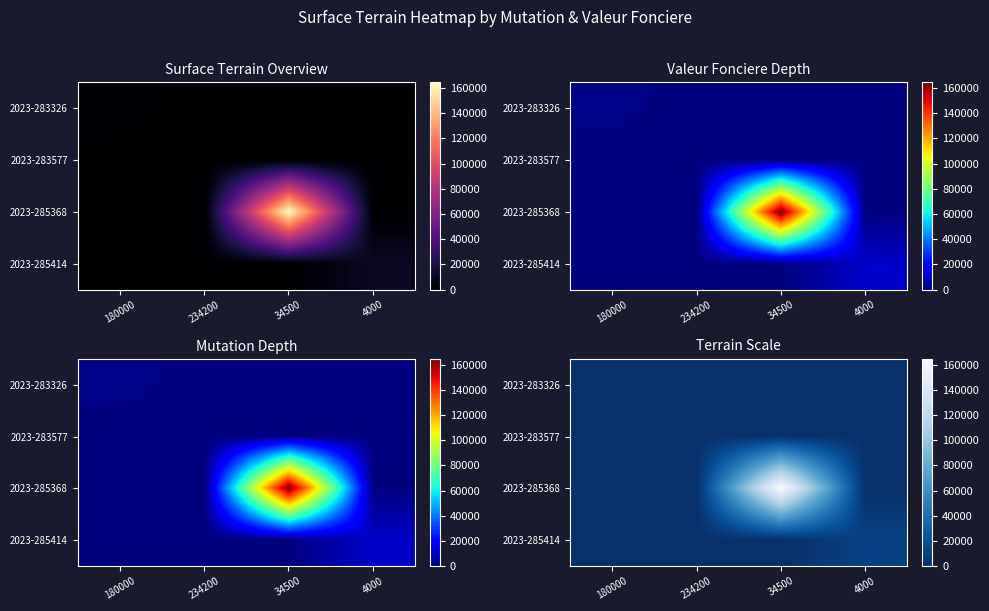

At which label does 2023-285368 reach its minimum?

180000